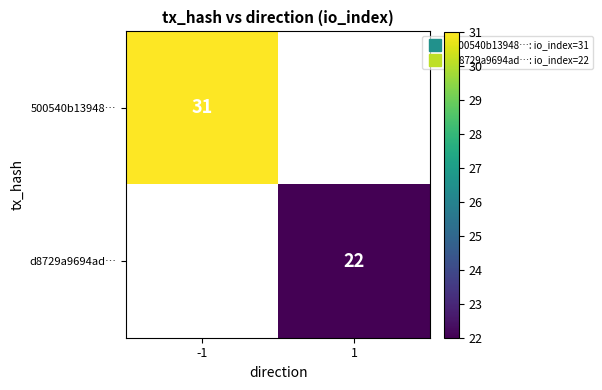

Is it true that d8729a9694ad… equals 22.0 at 1?

True